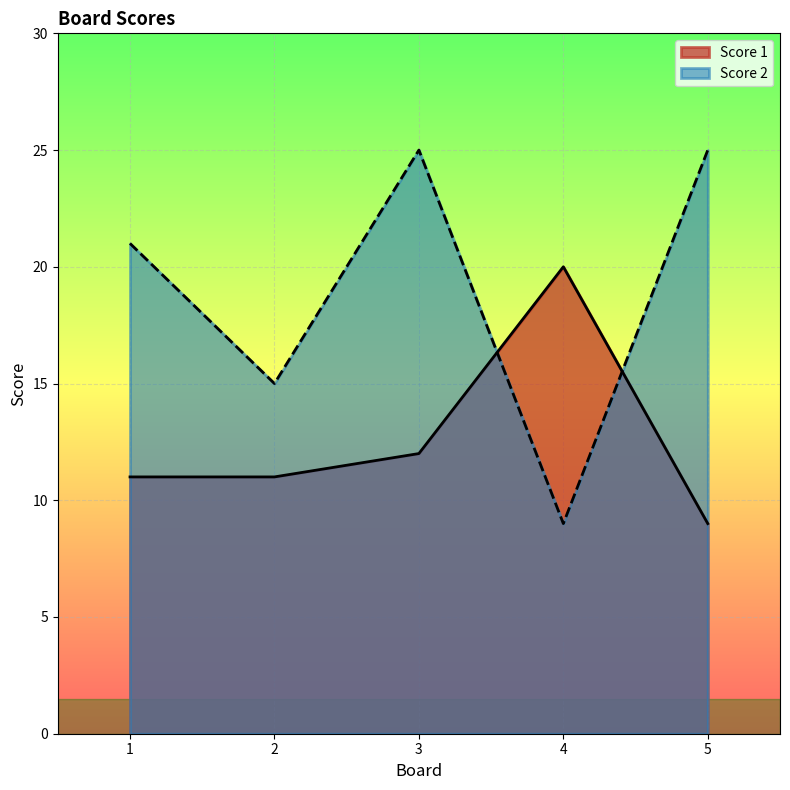

Reading left to right, transcribe all the data shown in this chart.

Score 1: 1=11	2=11	3=12	4=20	5=9
Score 2: 1=21	2=15	3=25	4=9	5=25